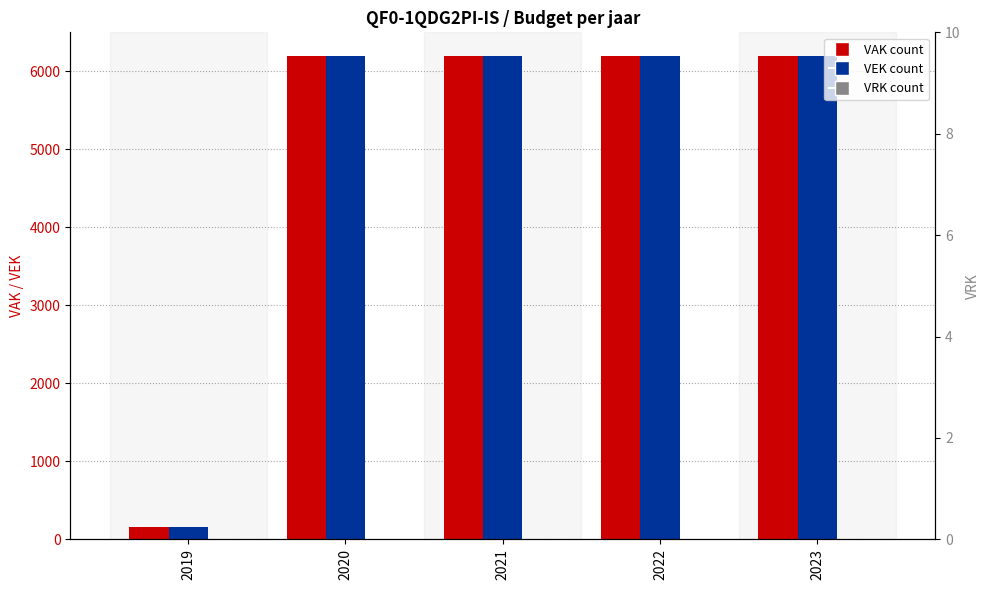

At which category is the sum across all series the highest?

2020